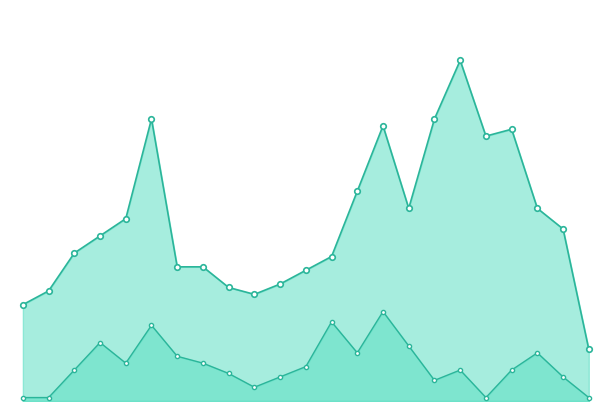

At 2024-05, list the series in order from smallest to largest.

monthly_download_resource, monthly_visit